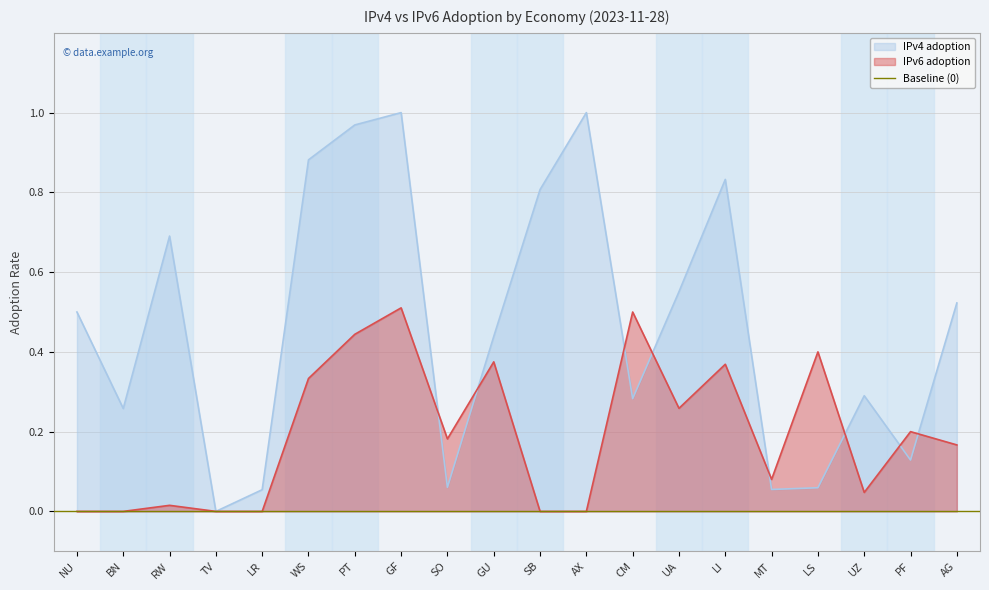

True or false: IPv4 adoption has a value of 1.8 at GF.

False